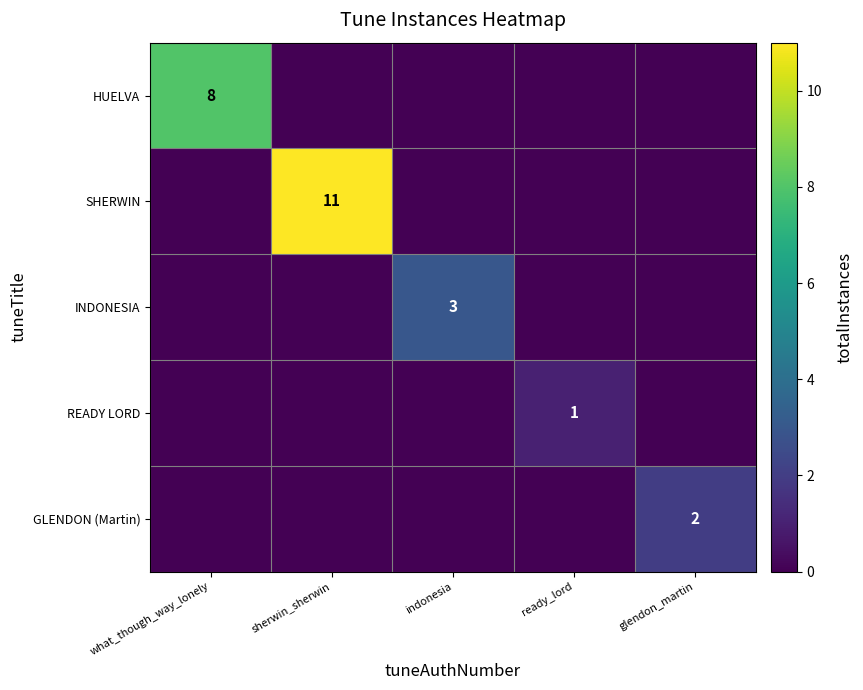

The GLENDON (Martin) series shows 1 at glendon_martin. True or false?

False